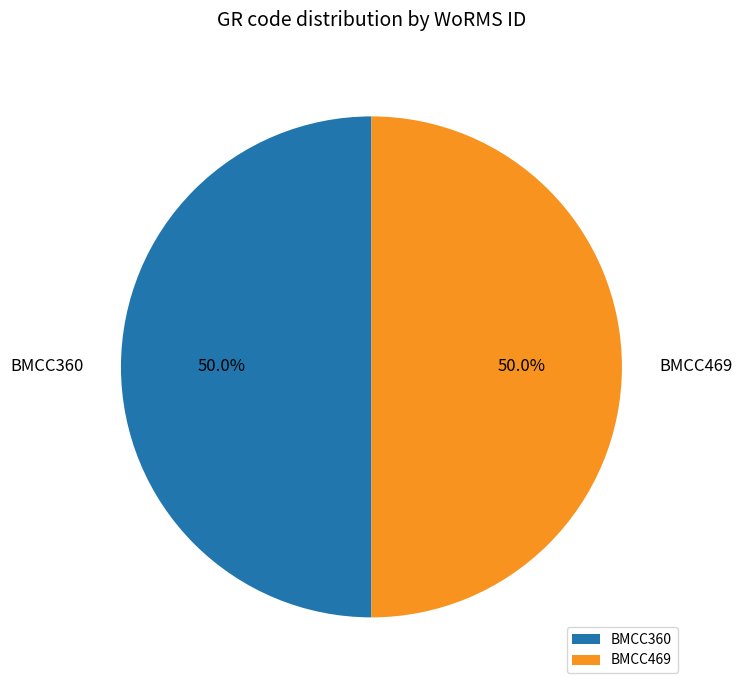

What percentage is the BMCC360 slice, to the nearest percent?

50%